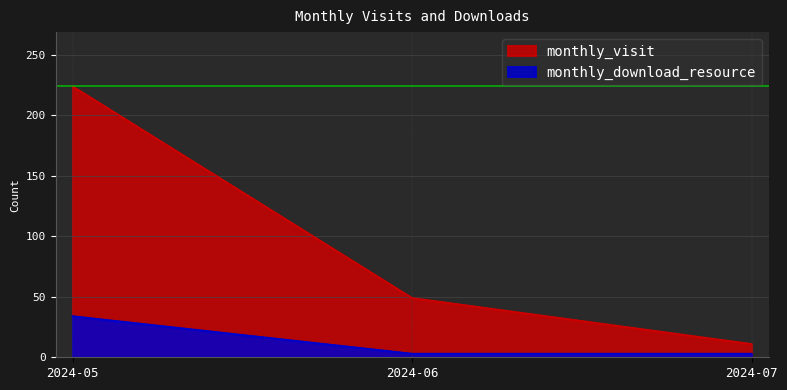

Reading left to right, what are all the values shown in this chart?

monthly_visit: 224	49	11
monthly_download_resource: 34	3	3